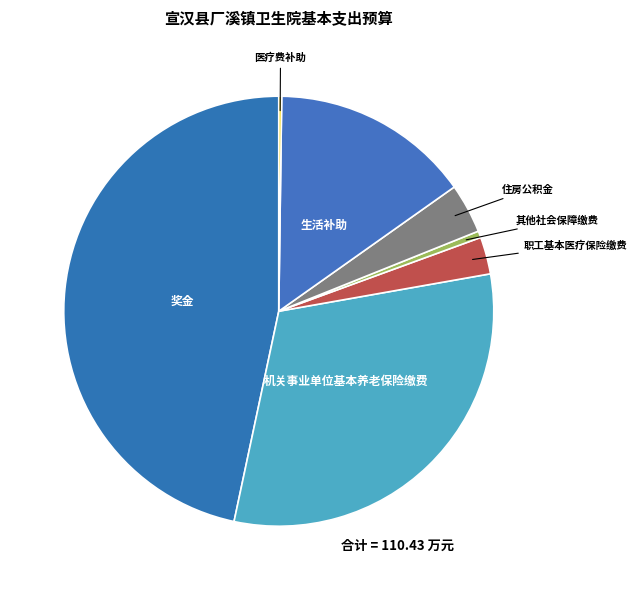

How many segments does this pie chart have?

7